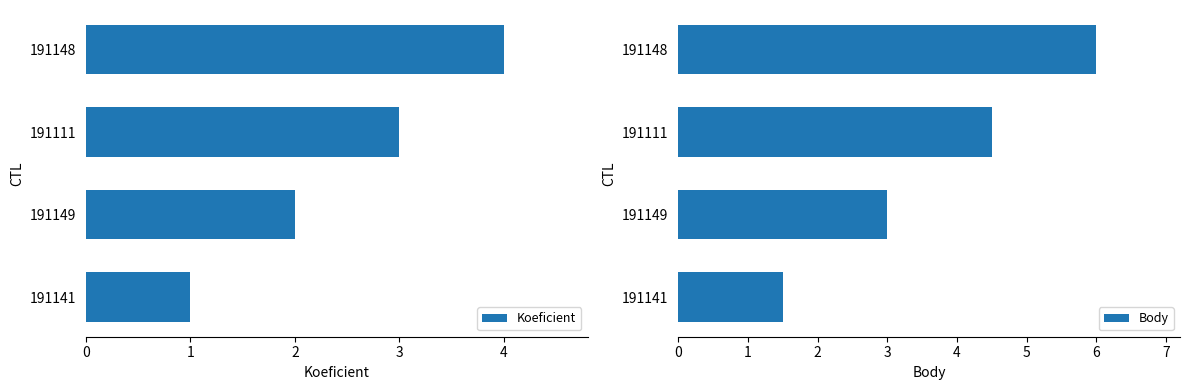

List the labels in order of Koeficient value, smallest first.

191141, 191149, 191111, 191148